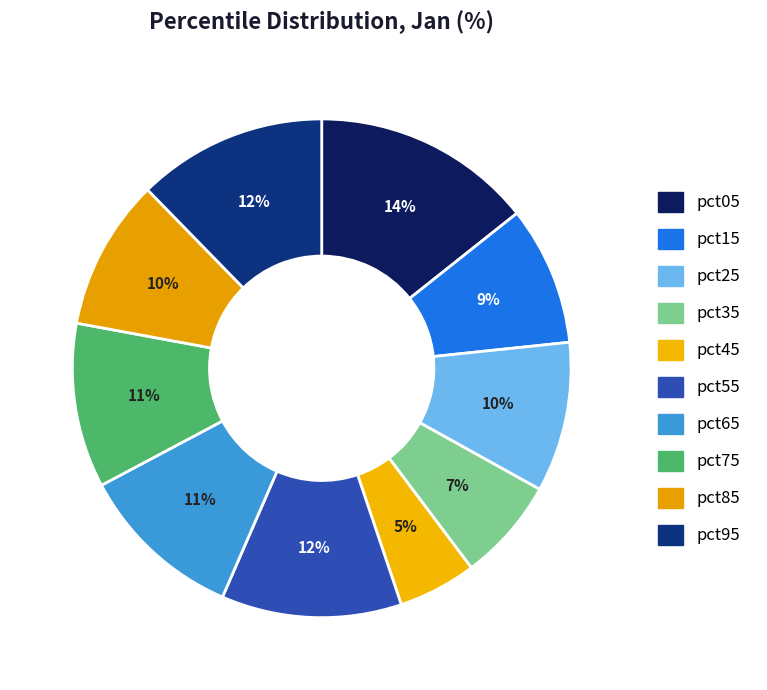

Count the number of slices in the pie.

10